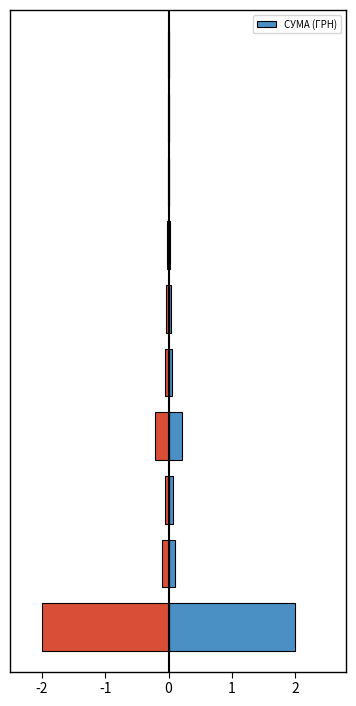

What is the highest value of the СУМА (ГРН) series?

2.0